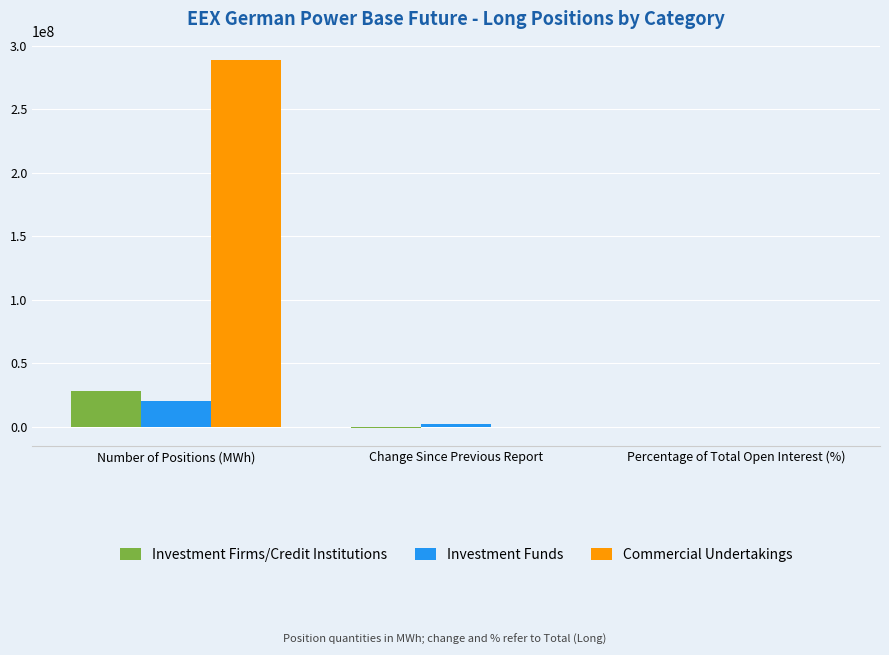

How many groups of bars are there?

3